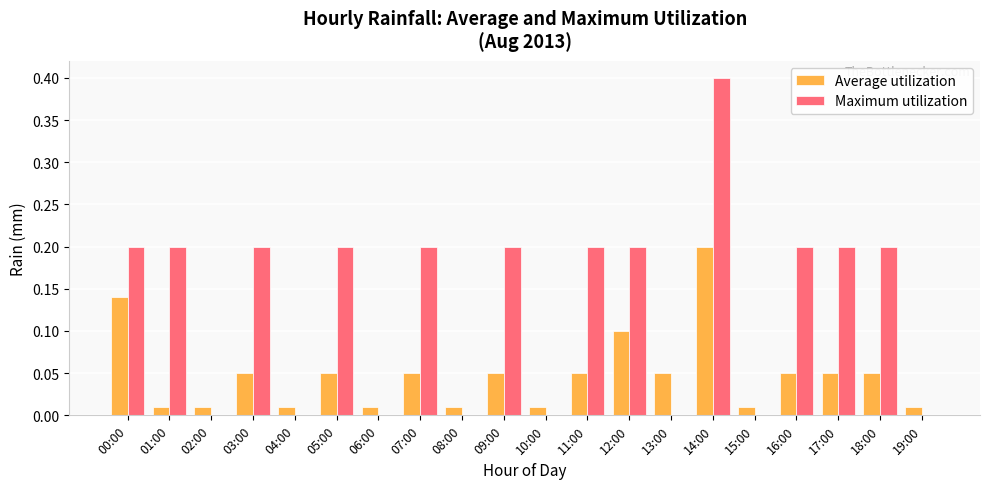

Between 11:00 and 14:00, which series saw the biggest shift?

Maximum utilization